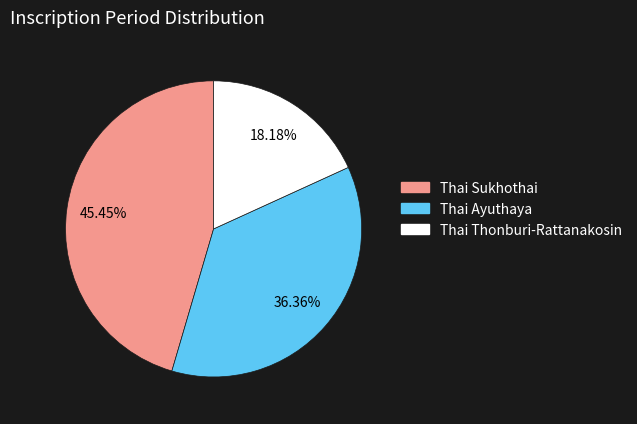

To the nearest percent, what percentage of the pie is Thai Sukhothai?

45%